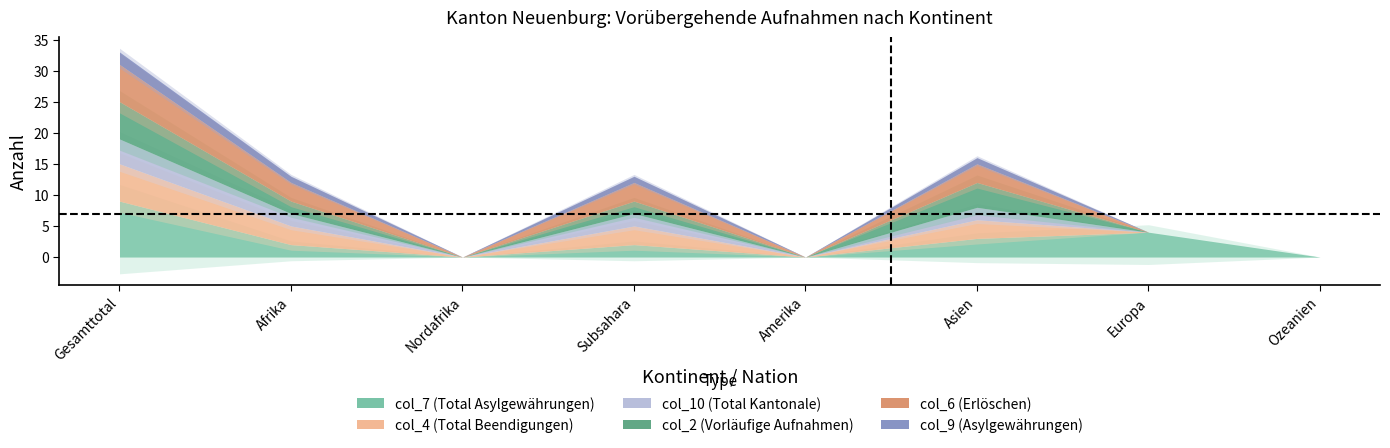

What position from the right is Gesamttotal?

8